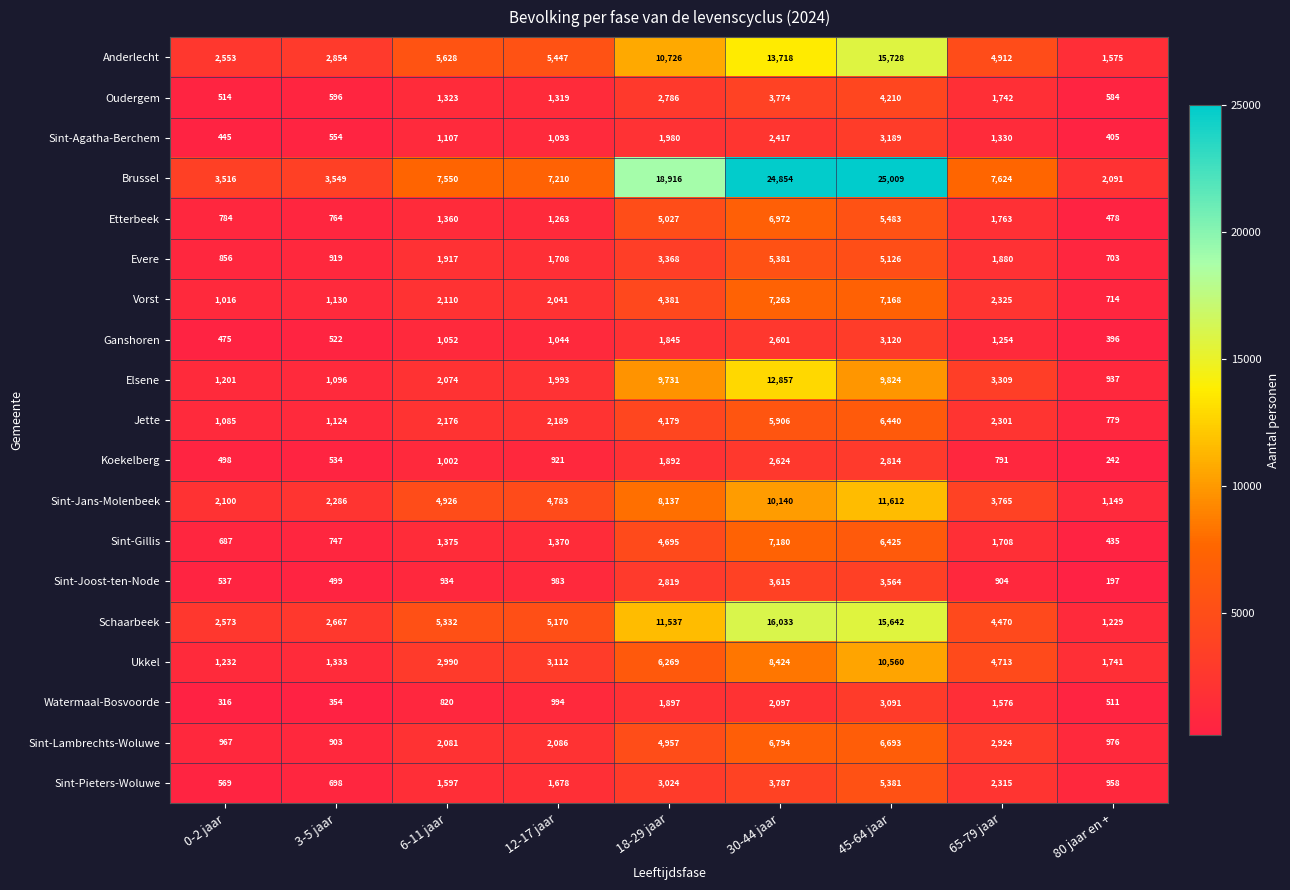

At which category does the chart reach its minimum across all series?

80 jaar en +